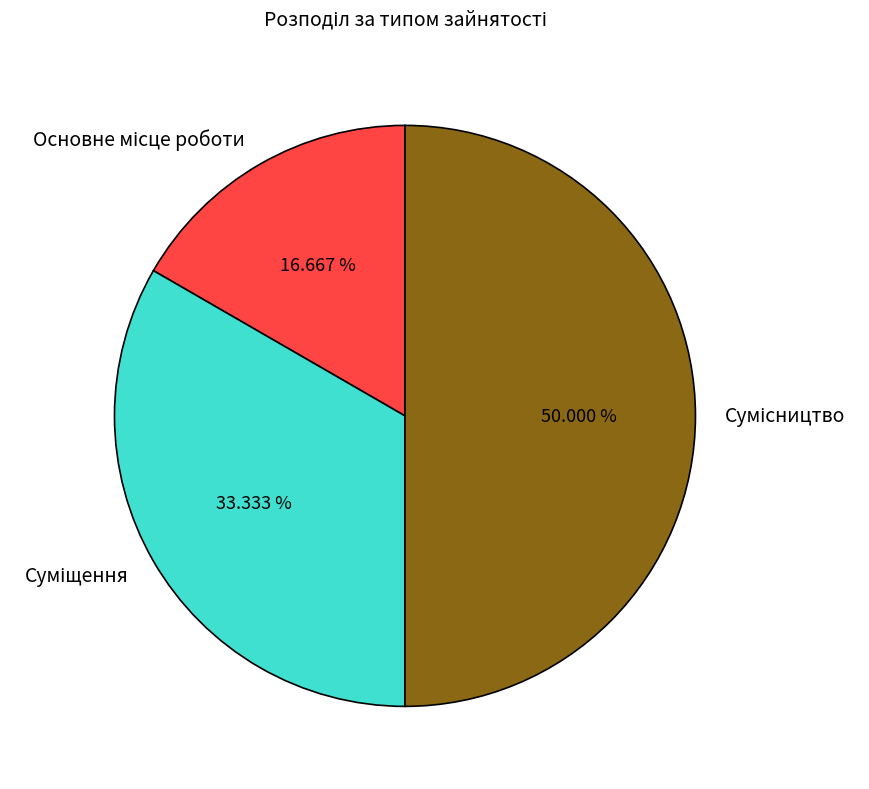

True or false: Сумісництво accounts for 43% of the total.

False